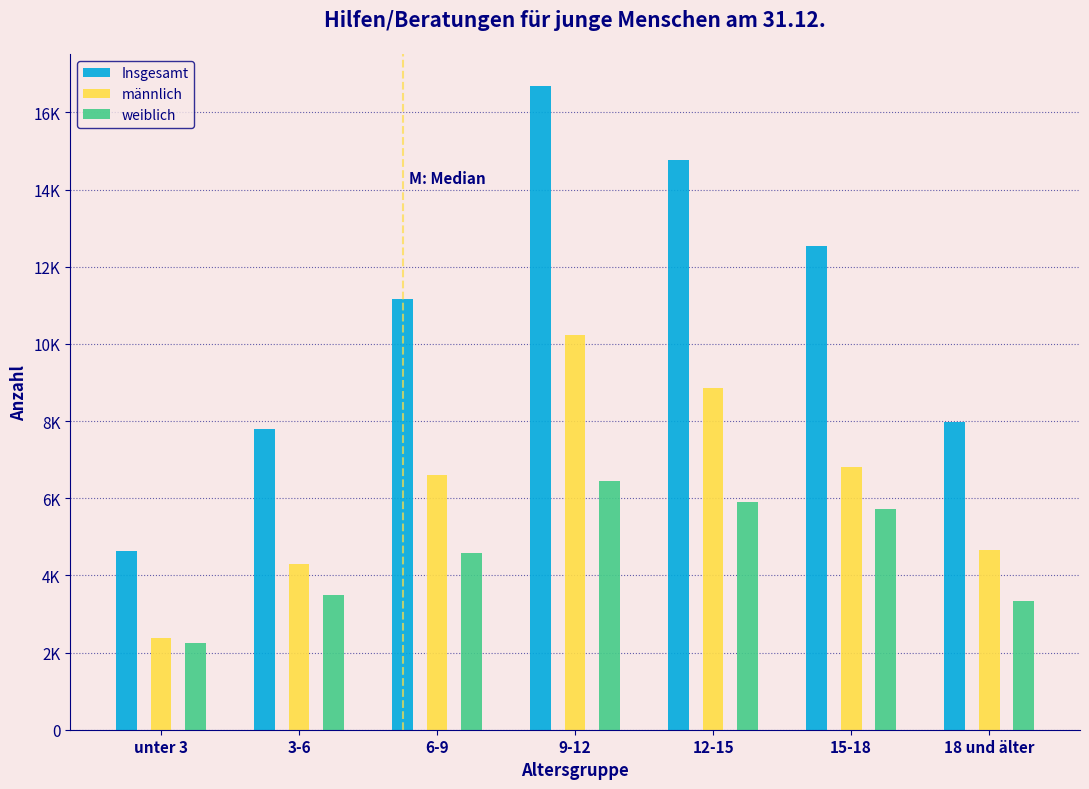

Are the bars grouped side by side (vs. stacked)?

Yes